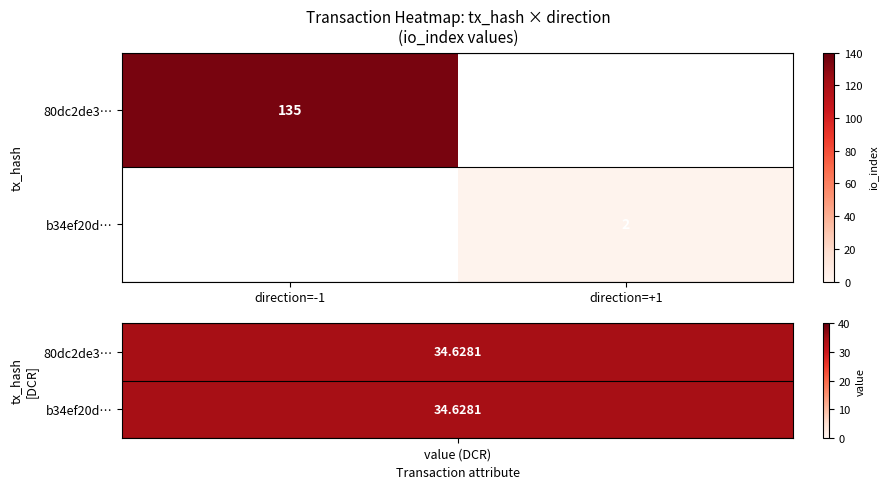

At which category does the chart reach its minimum across all series?

direction=+1